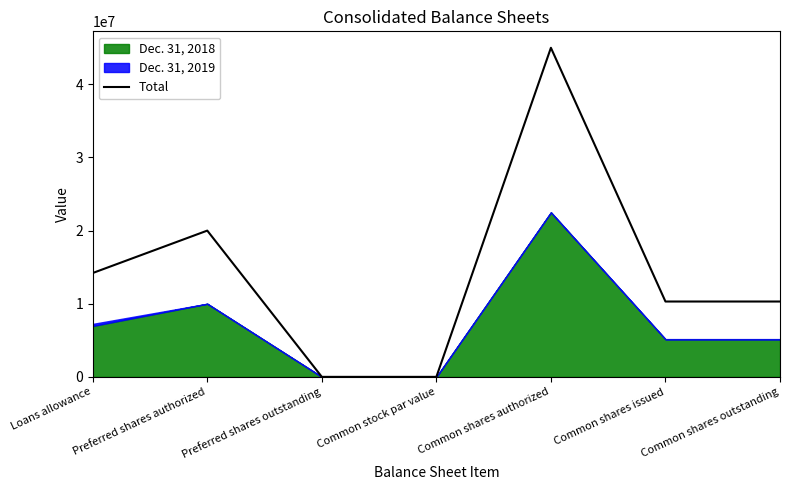

At which label is the value closest to 22500000?

Preferred shares authorized